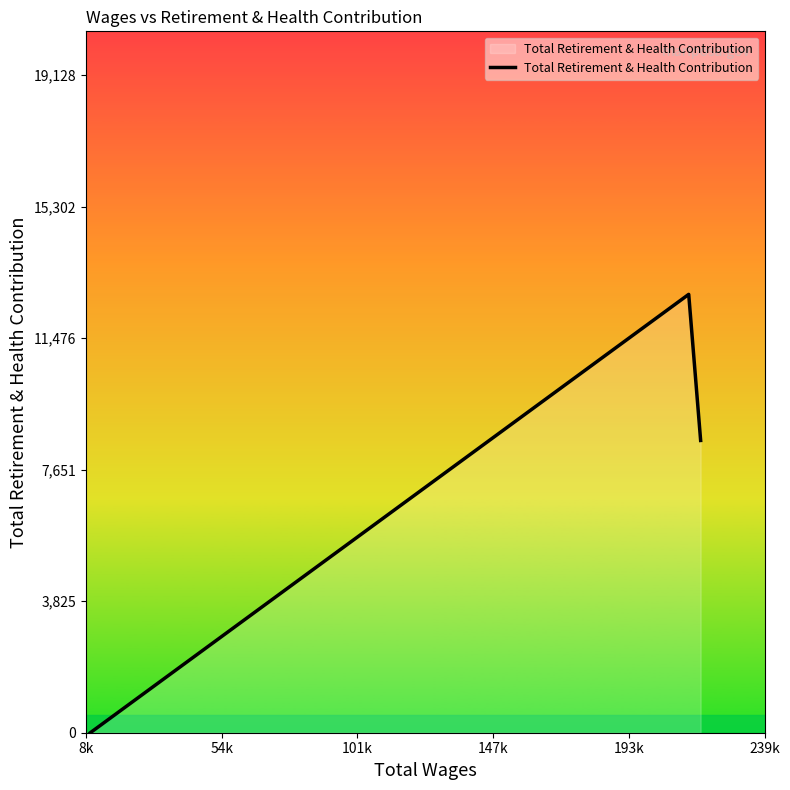

What is the average value?

7085